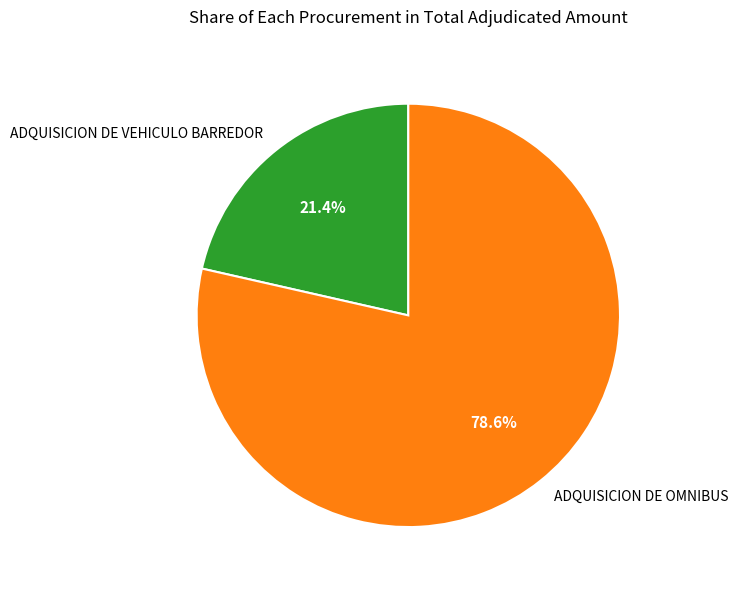

How many slices are in this pie chart?

2